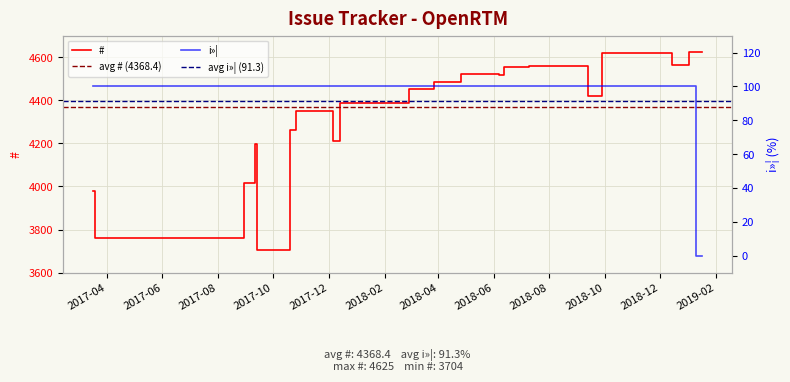

What is the approximate value of # at 2018/05/17, to the nearest 50?

4500